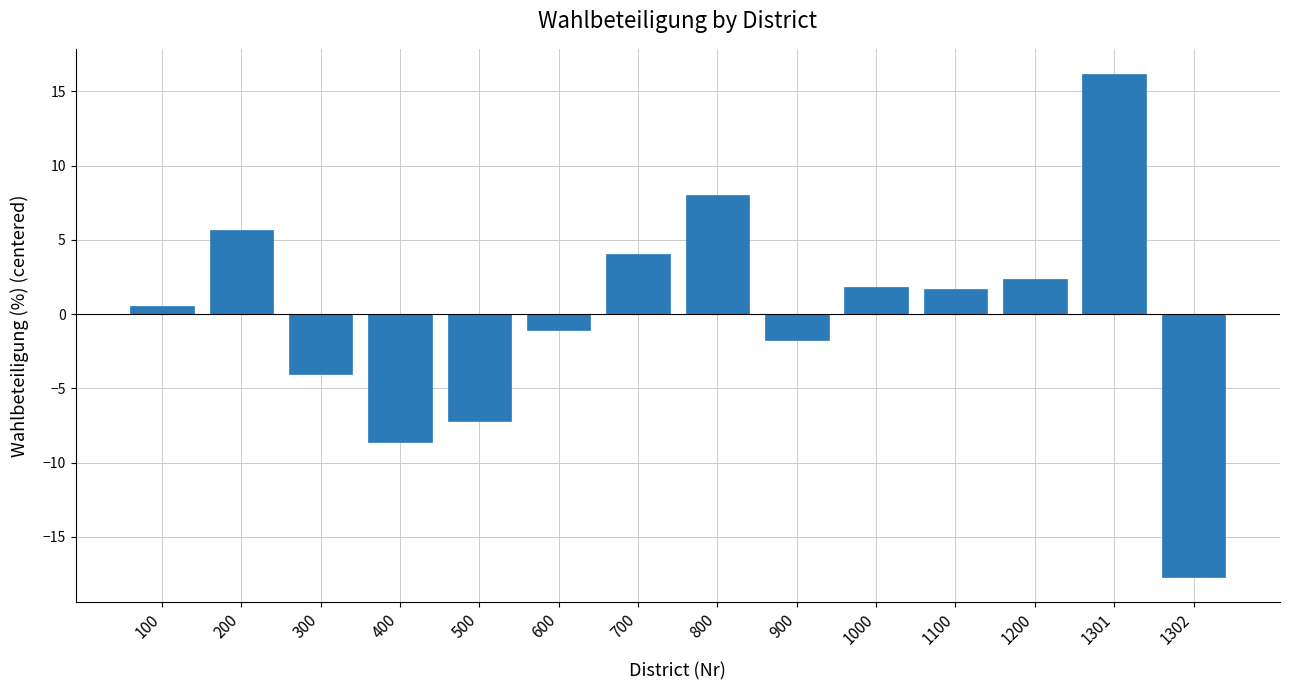

What is the minimum value shown in the chart?

-17.7